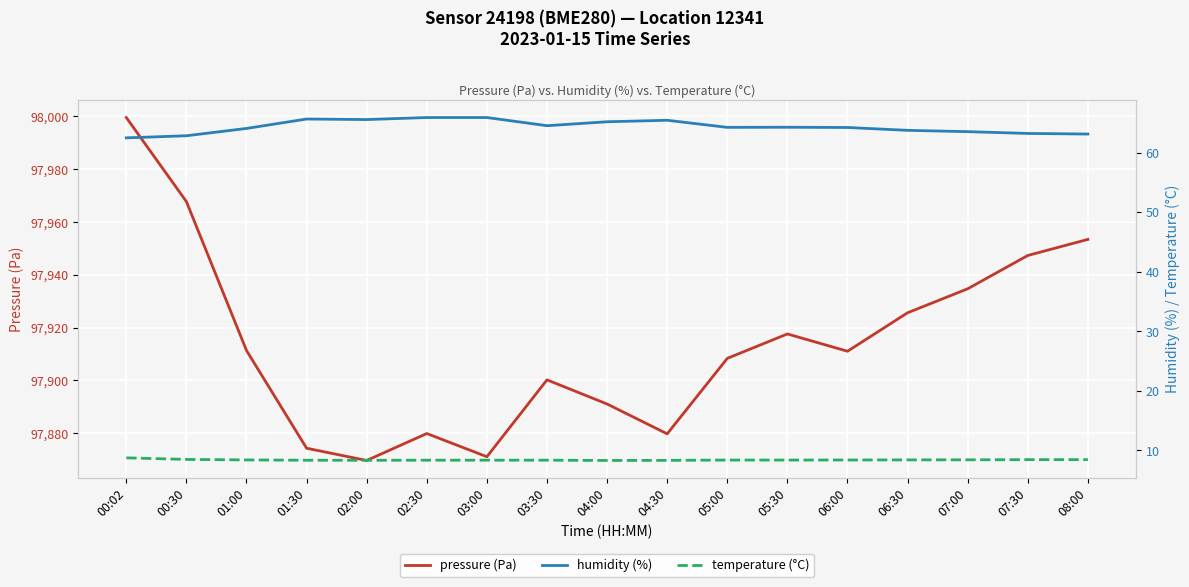

The value of humidity (%) at 03:00 is 65.9. True or false?

True